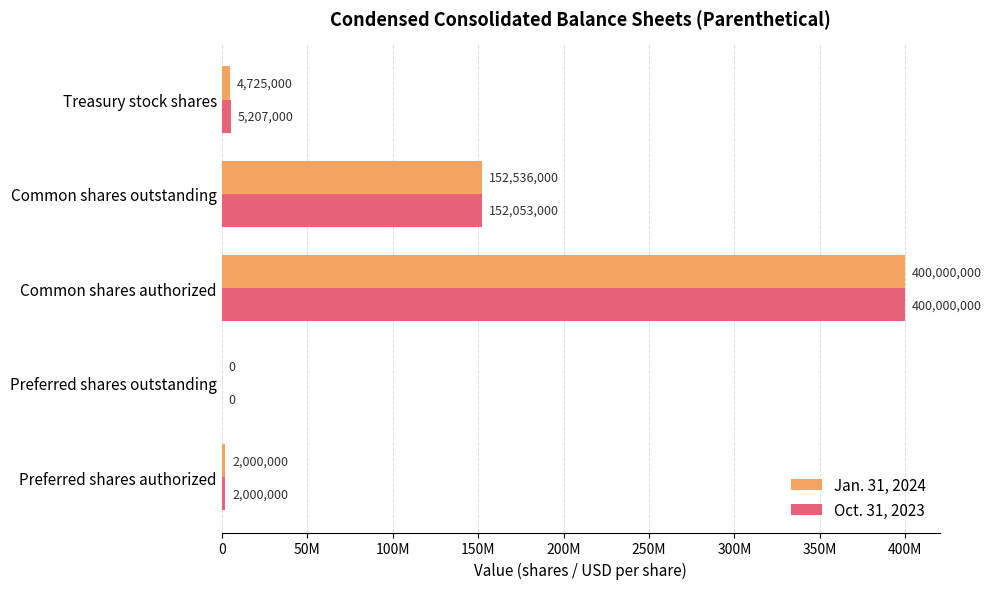

What are all the series names shown in the legend?

Jan. 31, 2024, Oct. 31, 2023